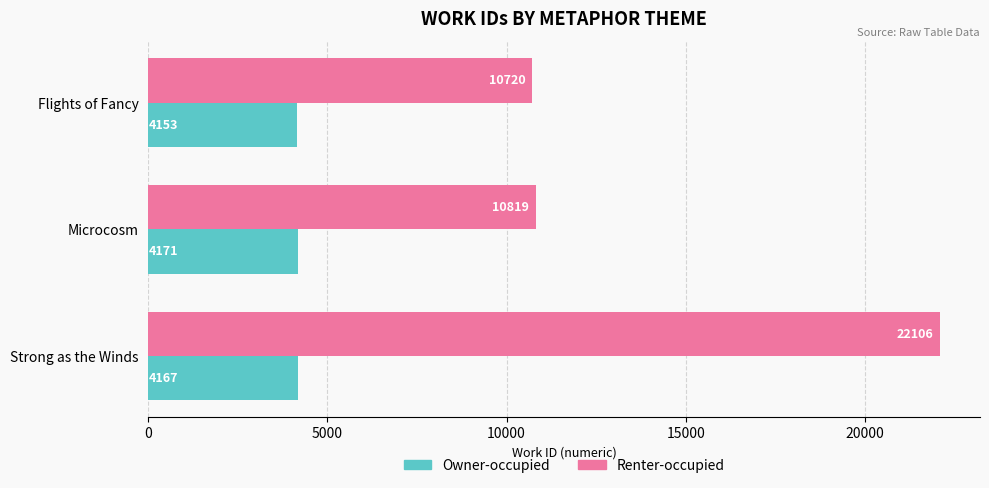

What is the highest value of the Owner-occupied series?

4171